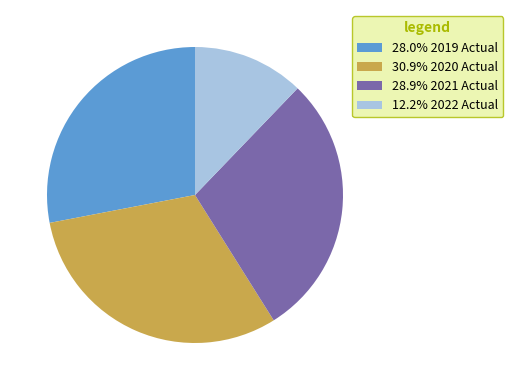

Is the sum of 28.0% 2019 Actual and 30.9% 2020 Actual greater than half?

Yes